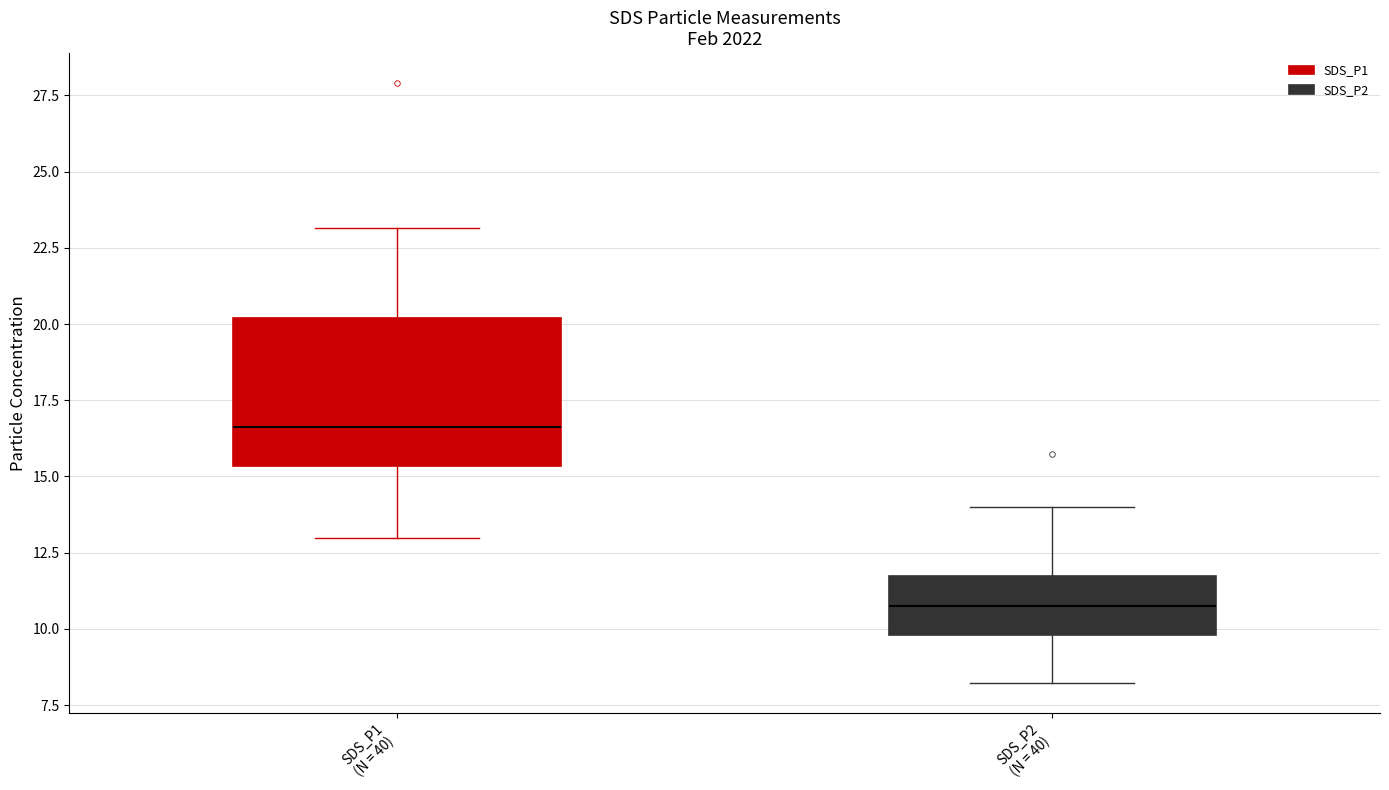

Which box's median line is the lowest?

SDS_P2 (N = 40)